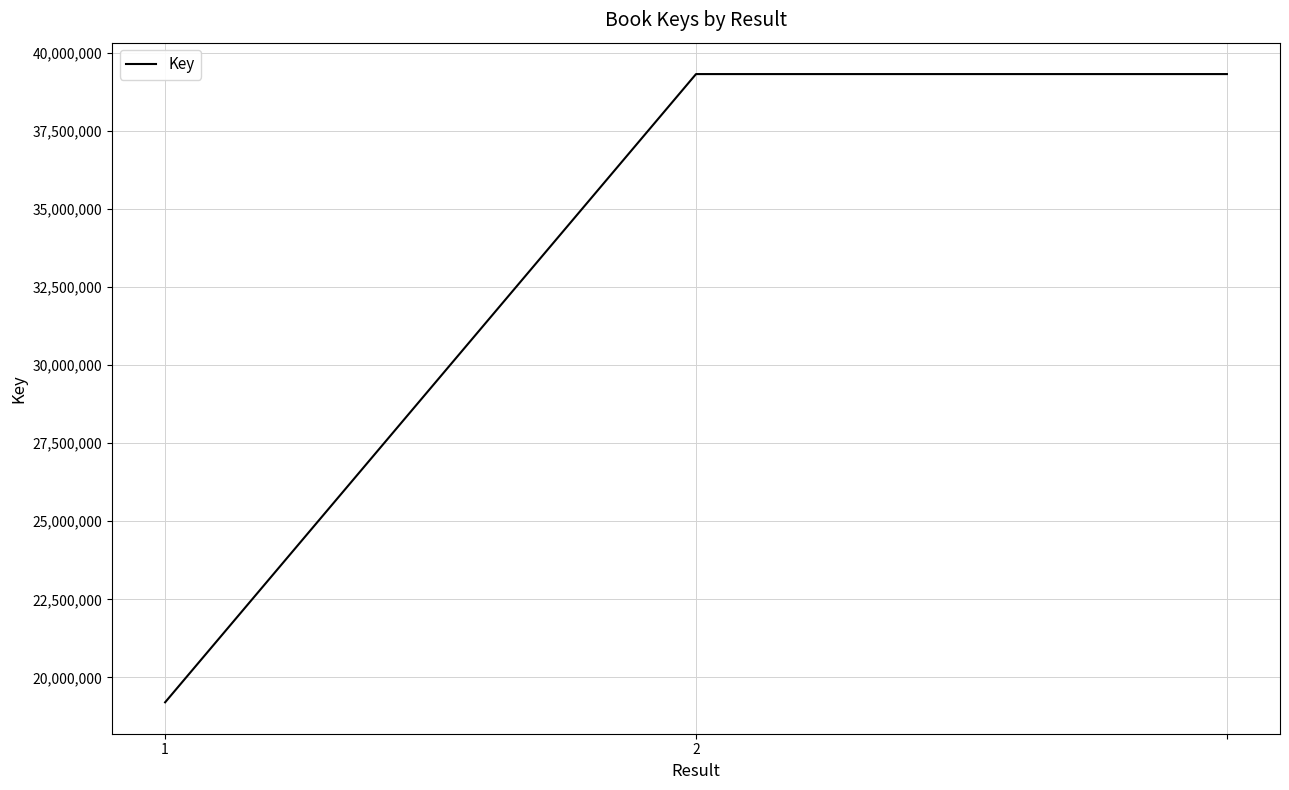

What is the difference between the maximum and minimum values?

20105127